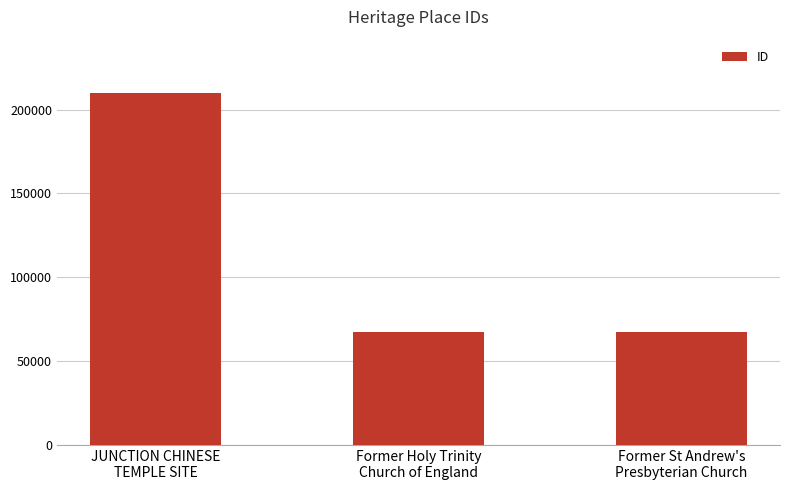

What is the minimum value shown in the chart?

67260